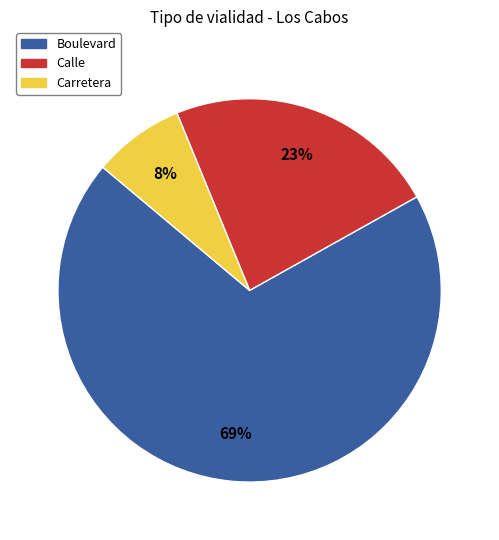

Is there a majority slice in this chart?

Yes